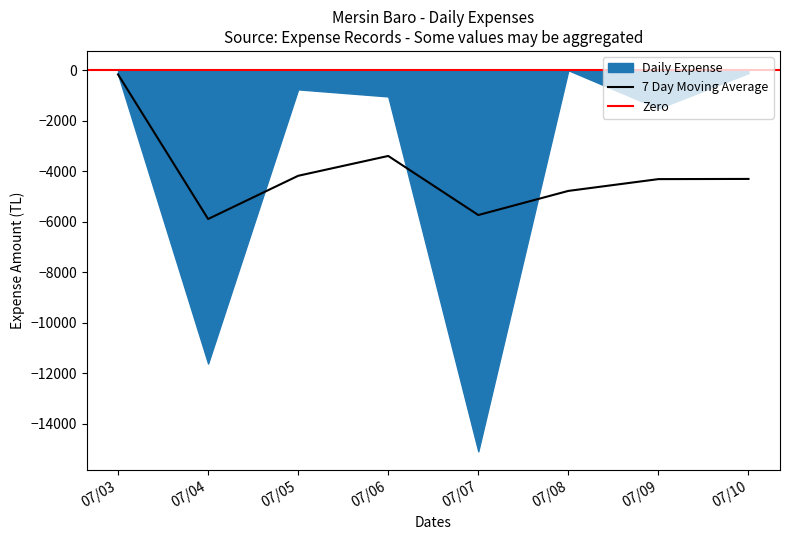

At which label does 7 Day Moving Average reach its peak?

07/03